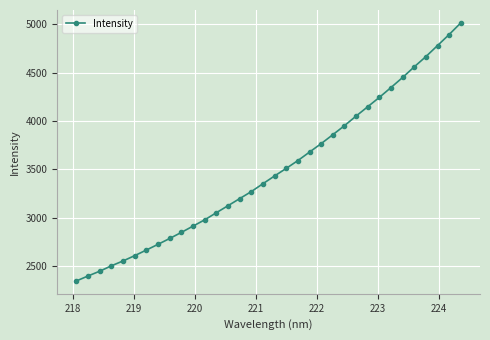

Count the number of data series in this chart.

1